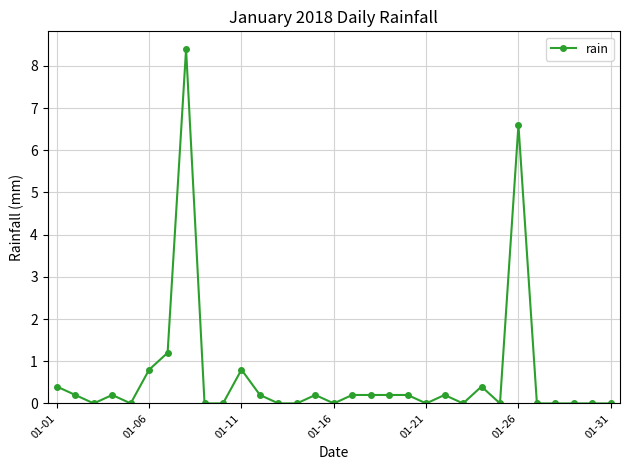

True or false: there are more than 2 points higher than both neighbors.

True